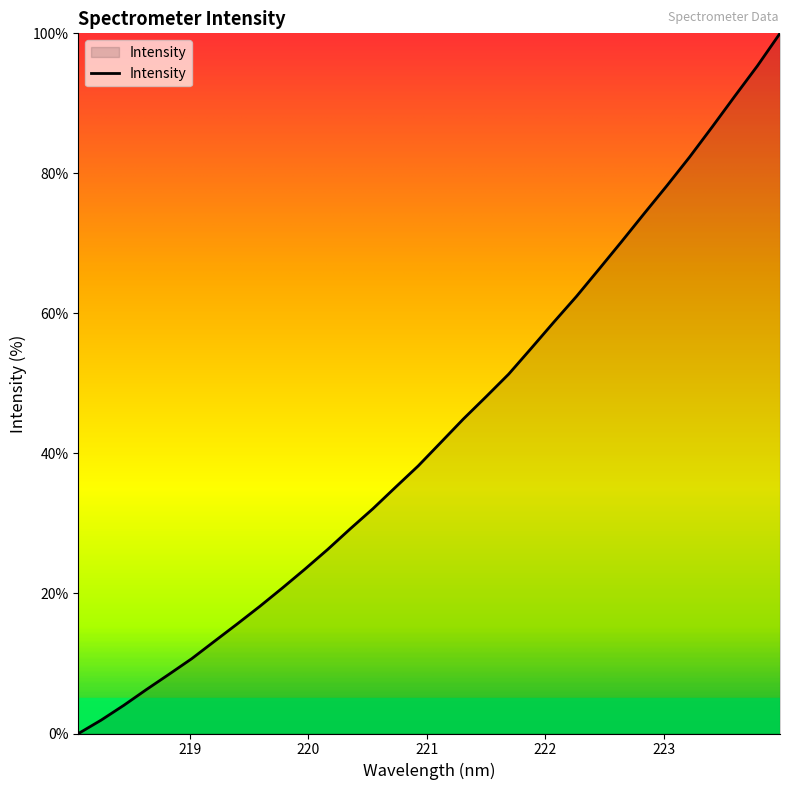

What is the maximum value shown in the chart?

100.0